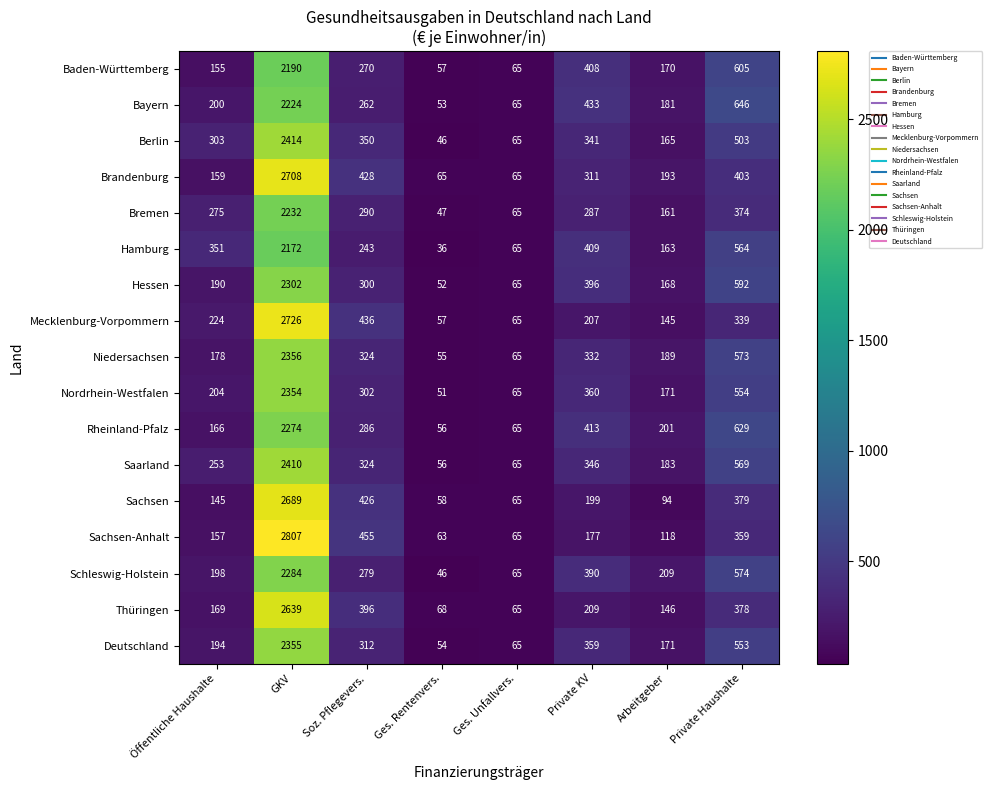

Rank the series by their maximum value, from lowest to highest.

Hamburg, Baden-Württemberg, Bayern, Bremen, Rheinland-Pfalz, Schleswig-Holstein, Hessen, Nordrhein-Westfalen, Deutschland, Niedersachsen, Saarland, Berlin, Thüringen, Sachsen, Brandenburg, Mecklenburg-Vorpommern, Sachsen-Anhalt